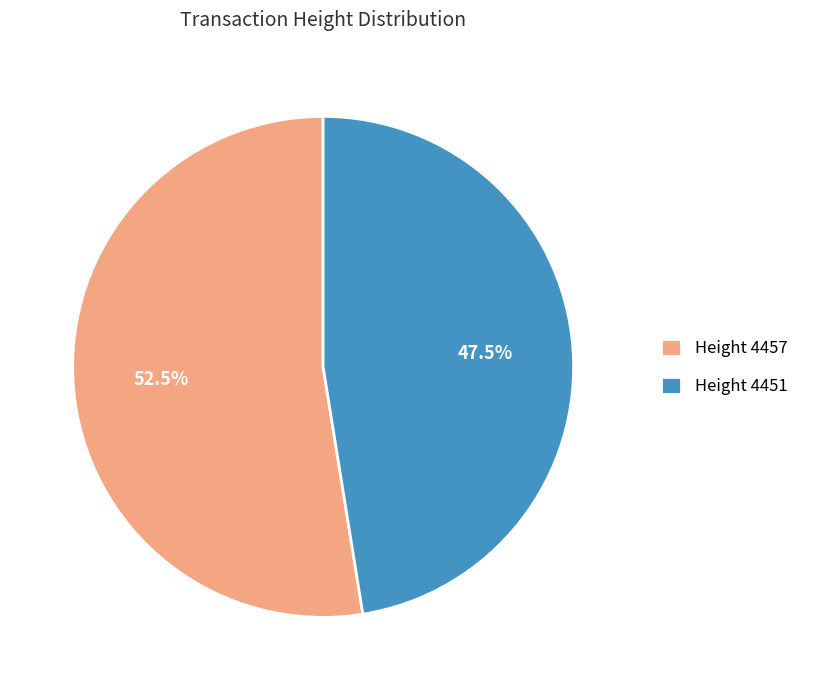

Which category has the smallest portion of the pie?

Height 4451